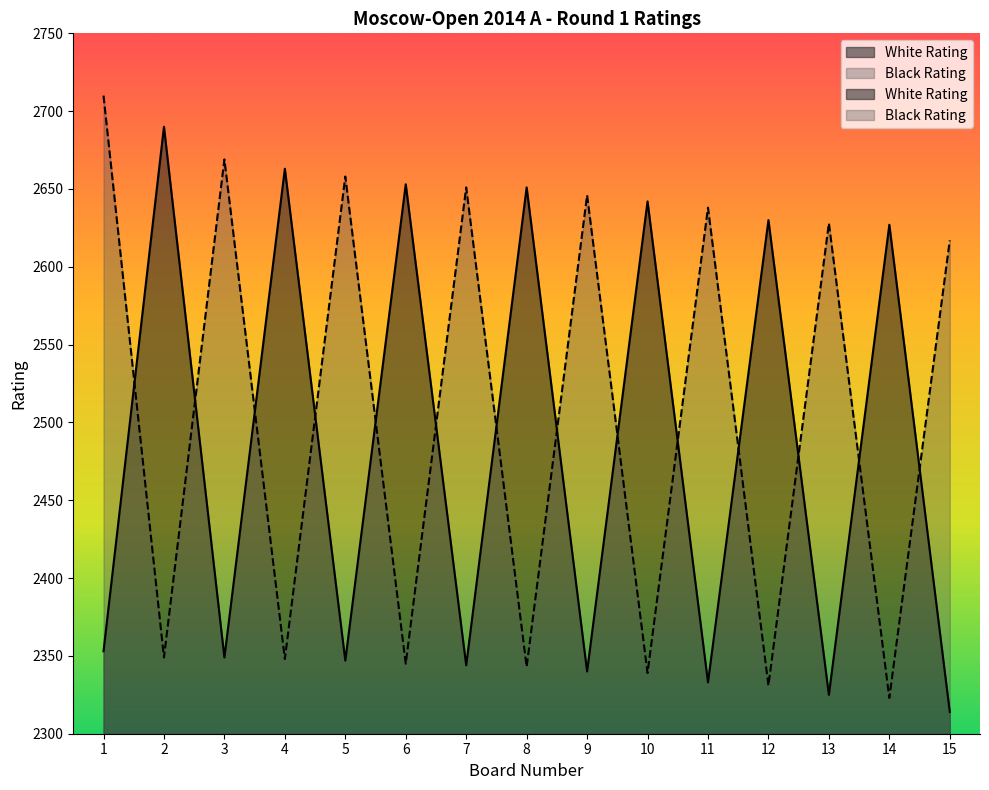

What is the greatest value displayed?

2710